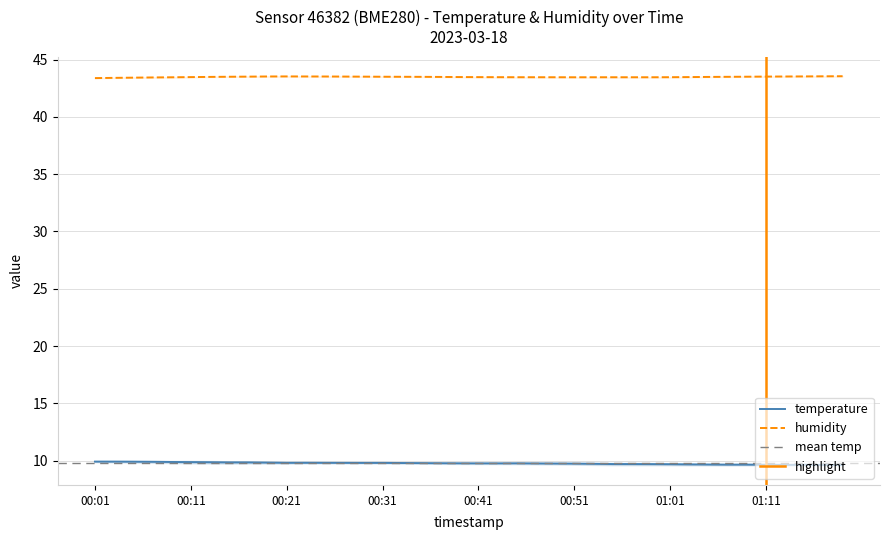

What is the highest value of the humidity series?

43.5